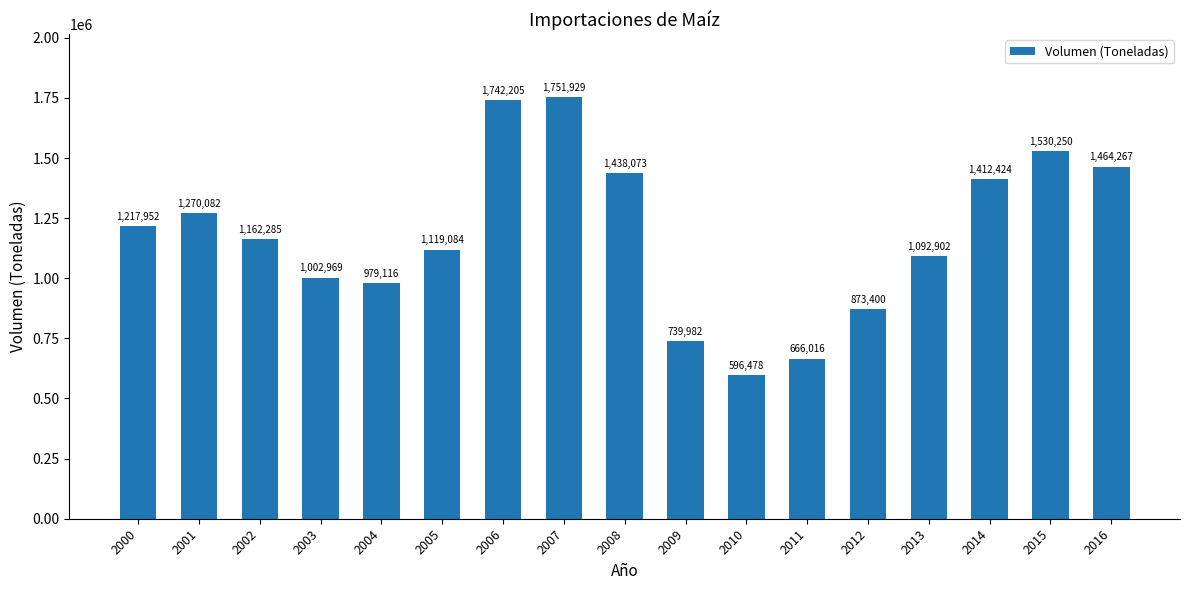

Is it true that the value at 2013 is 1092902.0?

True